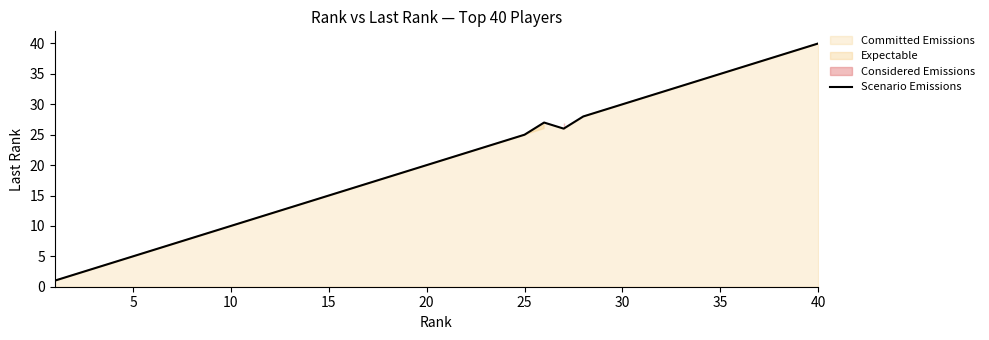

True or false: Scenario Emissions has a value of 10 at 10.

True